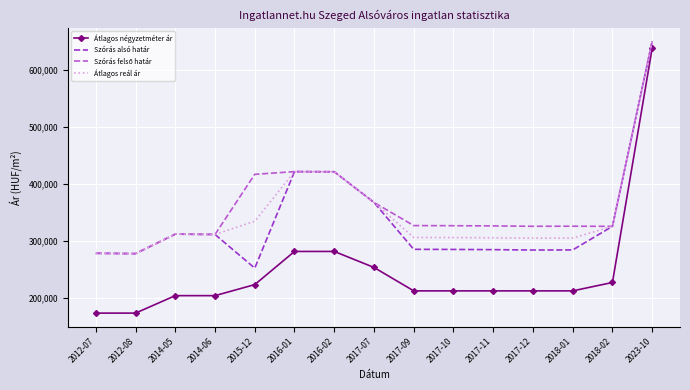

What is the difference between the highest and lowest values at 2018-02?

98816